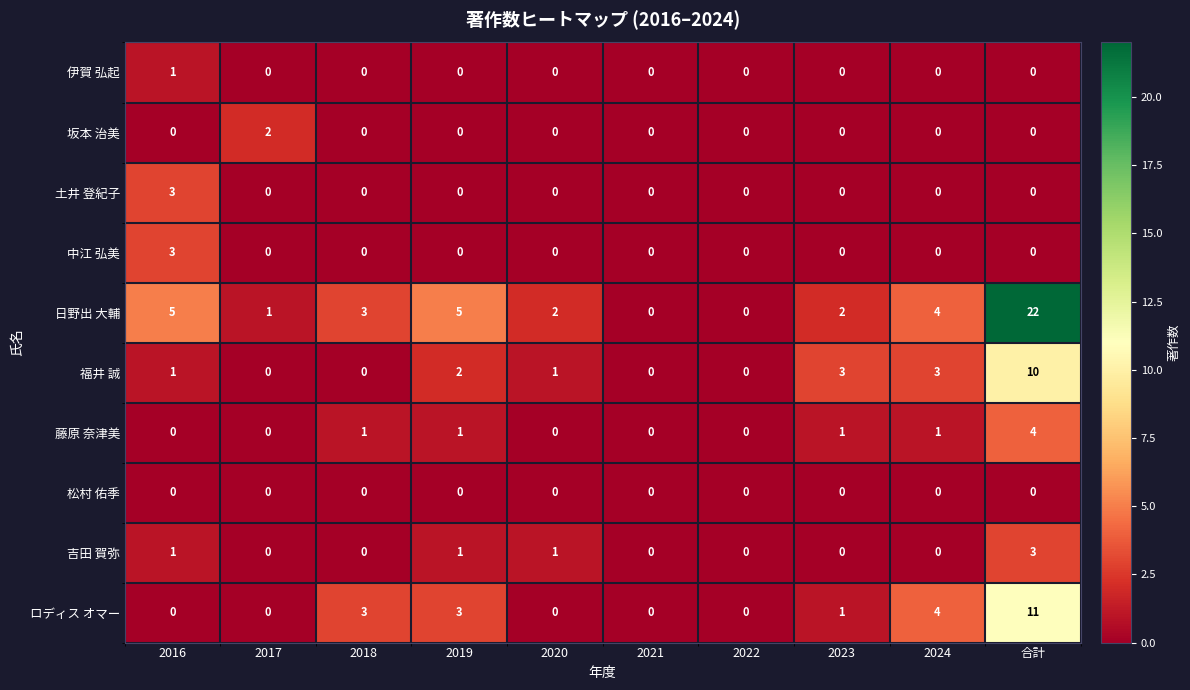

What is the maximum value shown in the chart?

22